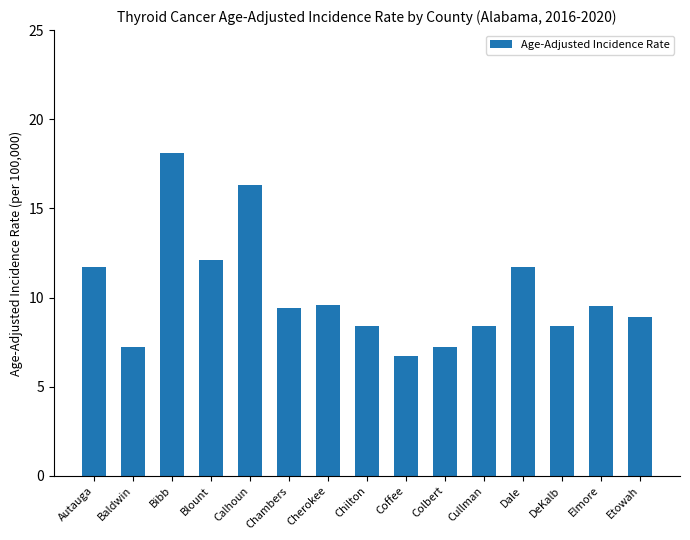

At which label is the value closest to 12?

Blount